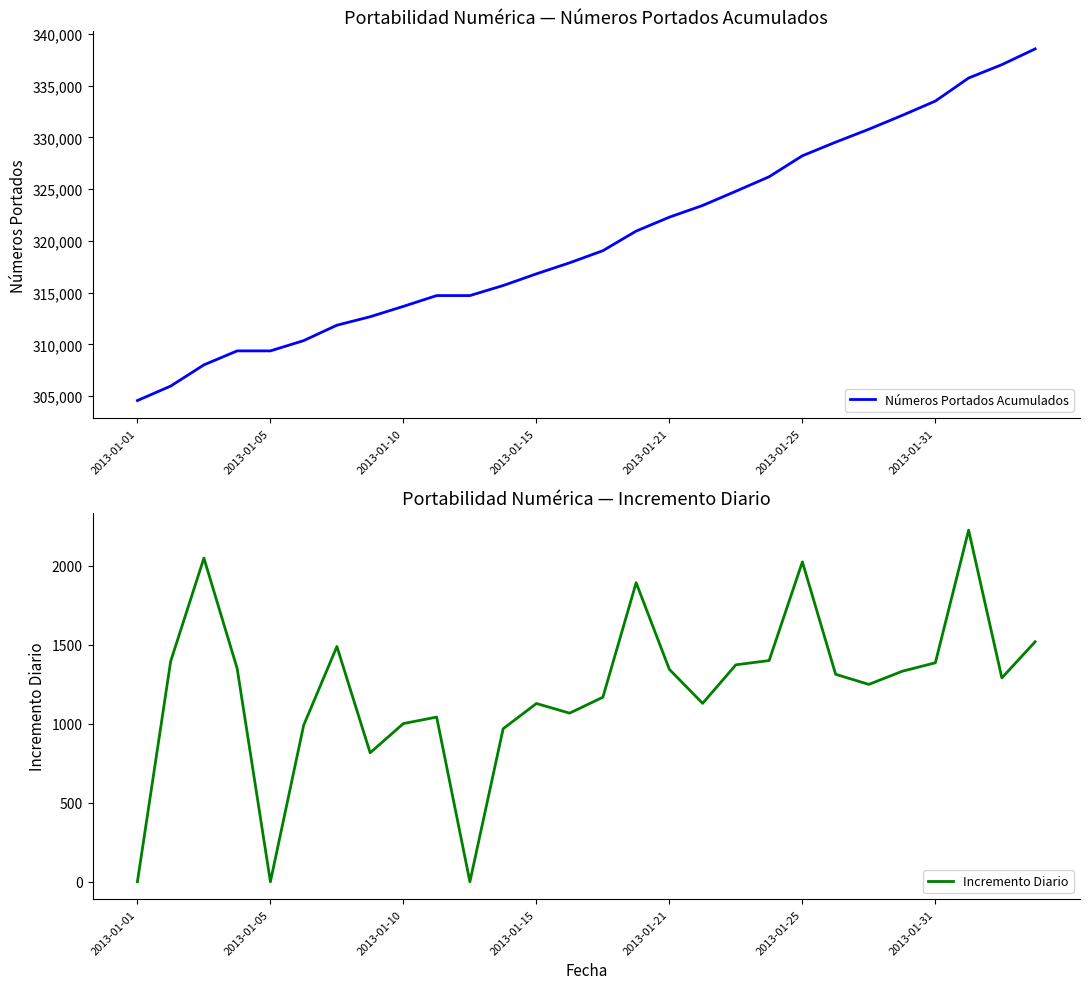

True or false: Incremento Diario and Números Portados Acumulados cross at least once.

False